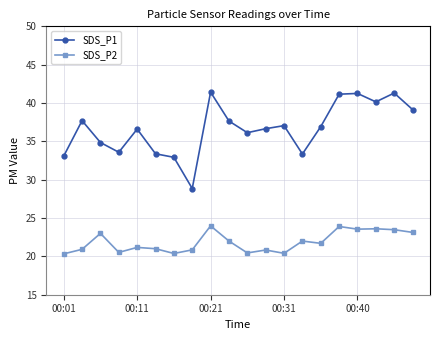

Rank the series by their maximum value, from lowest to highest.

SDS_P2, SDS_P1